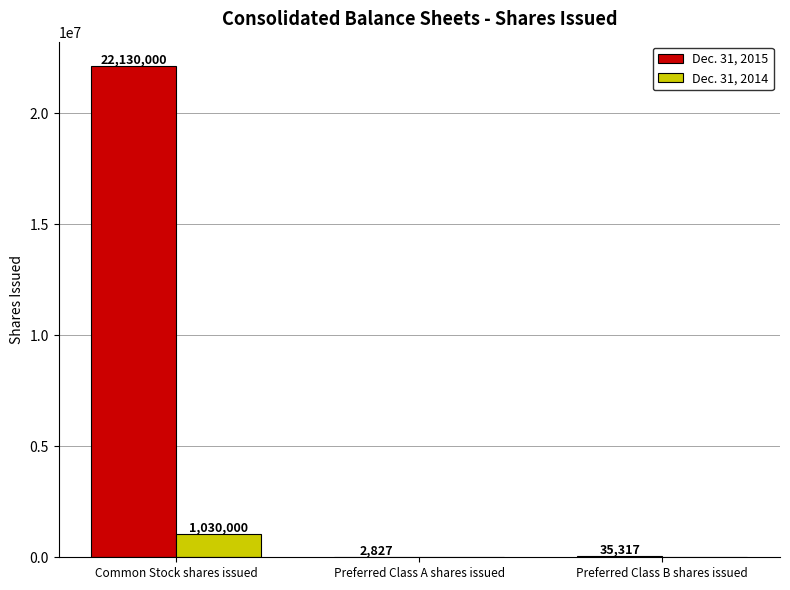

What is the total value across all series at Preferred Class A shares issued?

2827